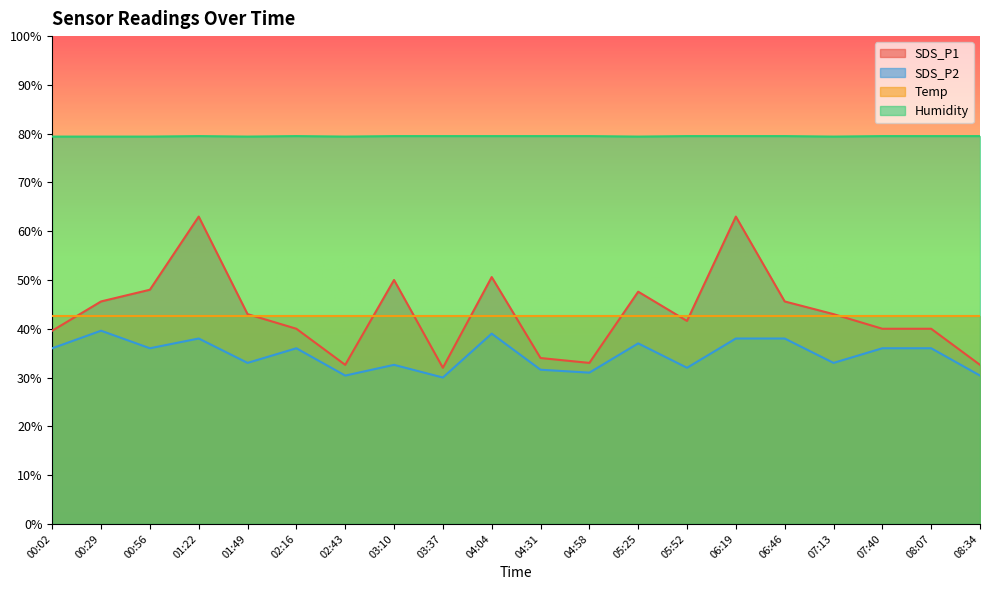

Rank the series by their maximum value, from highest to lowest.

Humidity, SDS_P1, Temp, SDS_P2